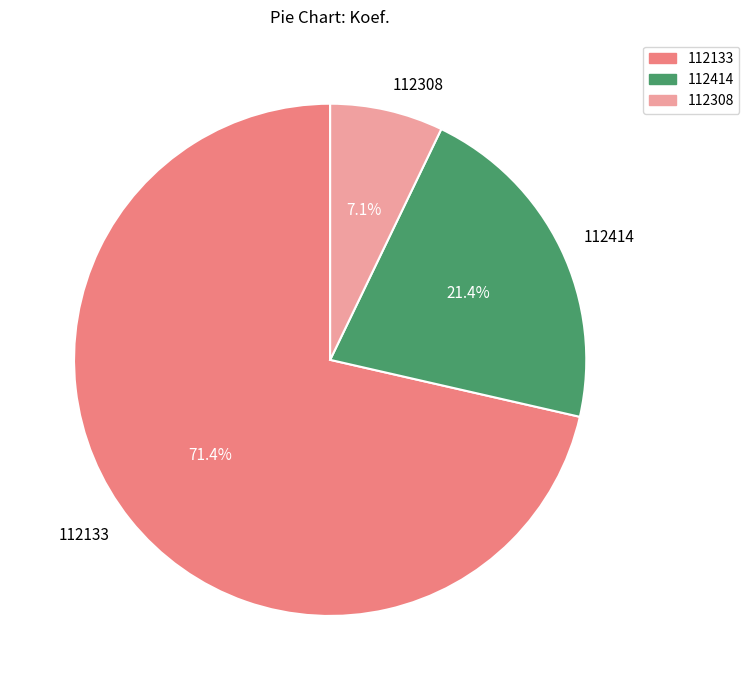

What is the largest slice in the pie chart?

112133